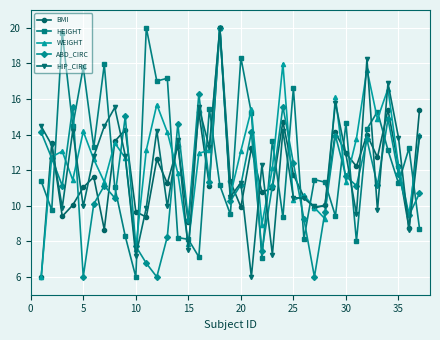

What is the value of the BMI point at the 24th from the left?

14.7